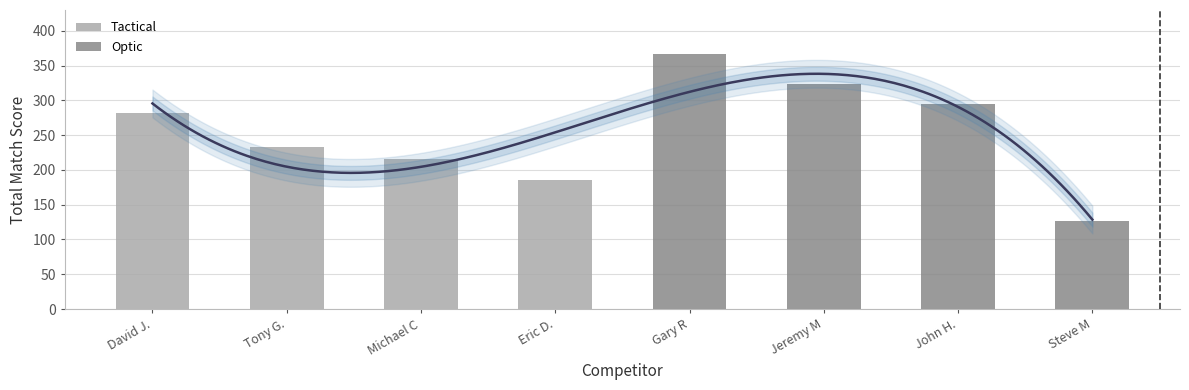

Which has a higher value, Michael C or Tony G.?

Tony G.